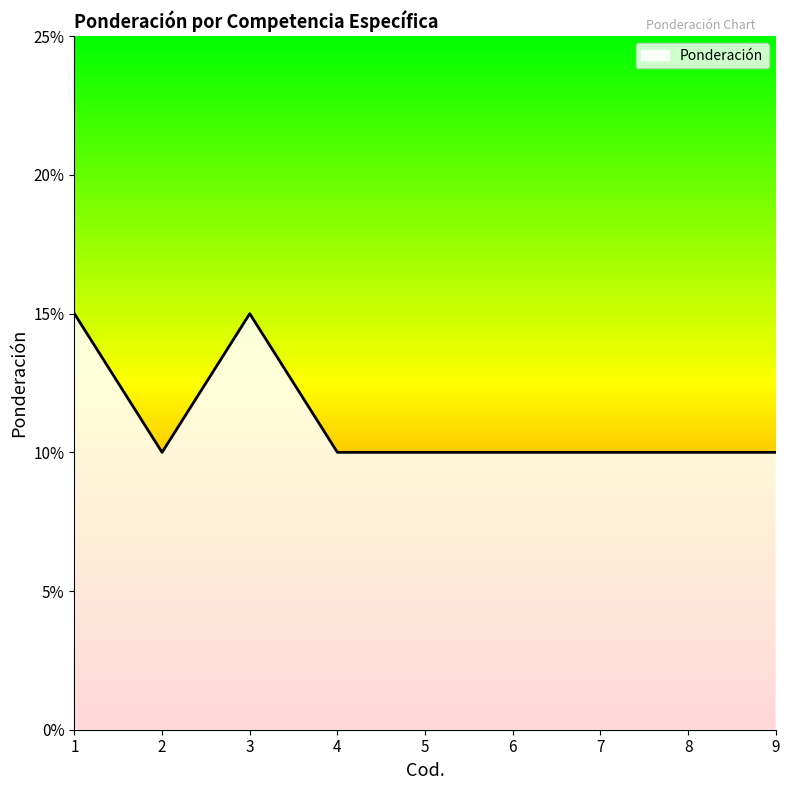

What is the sum of all values?

1.0